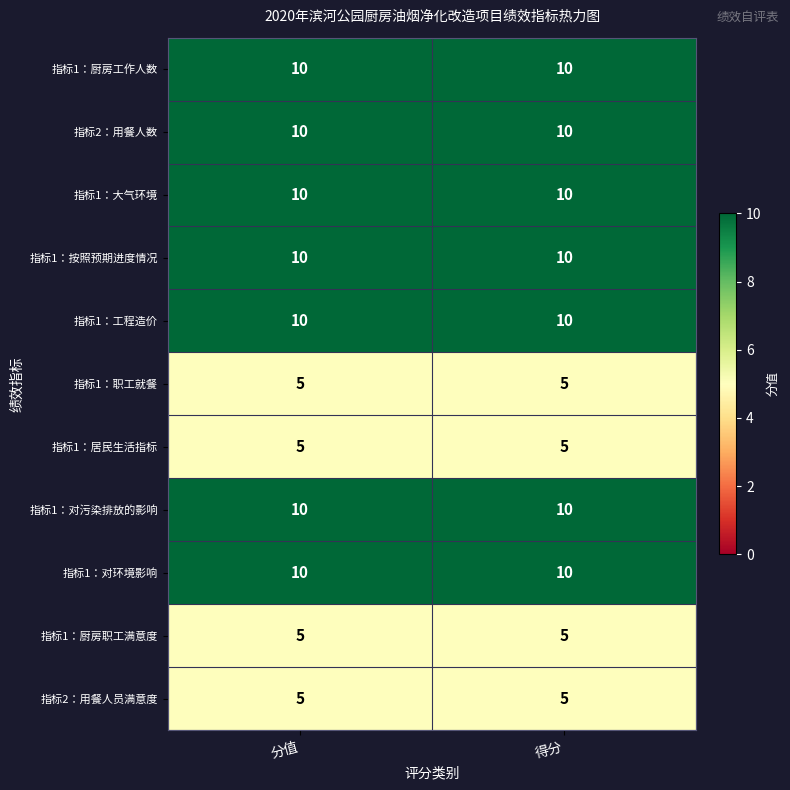

The 指标1：对污染排放的影响 series shows 15 at 分值. True or false?

False